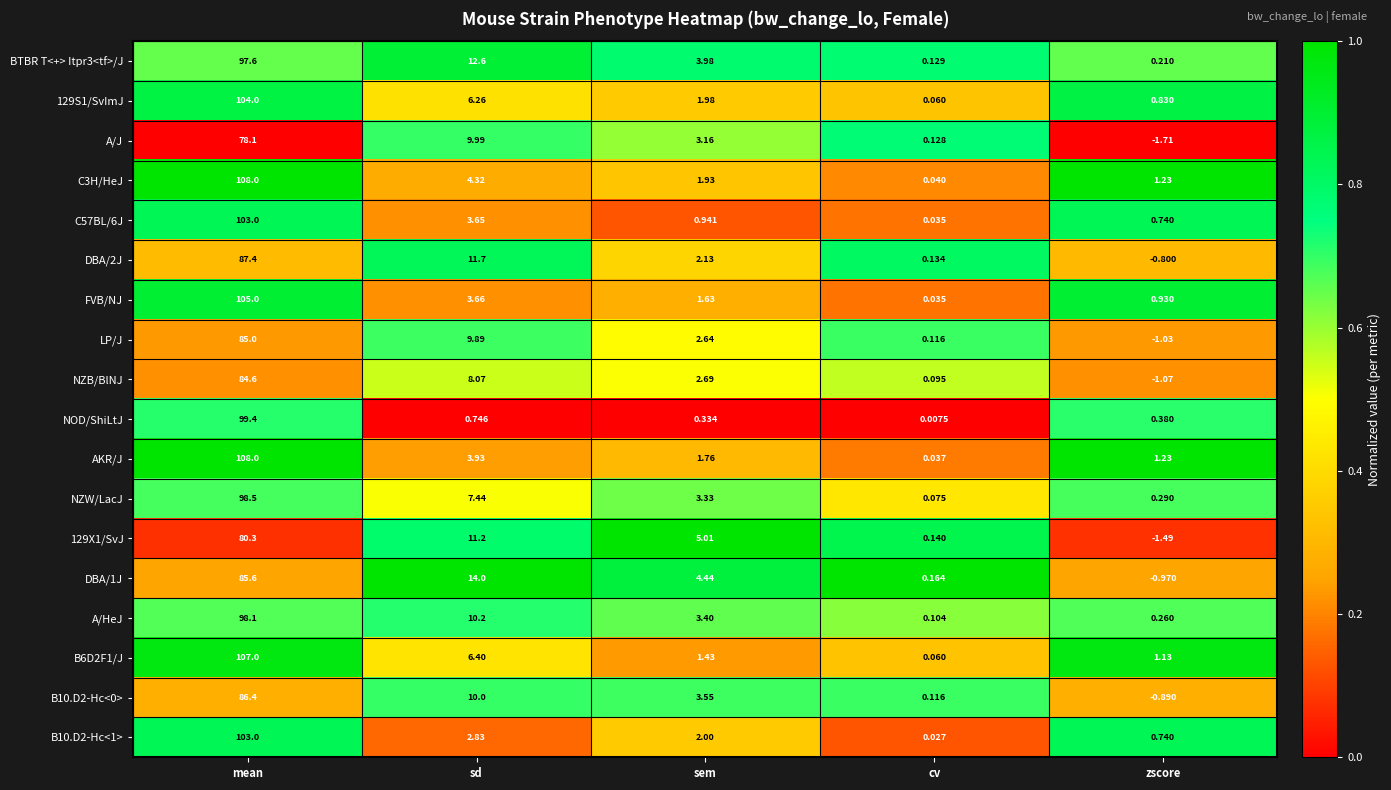

Is the value of C3H/HeJ at sd greater than the value of C57BL/6J at zscore?

Yes